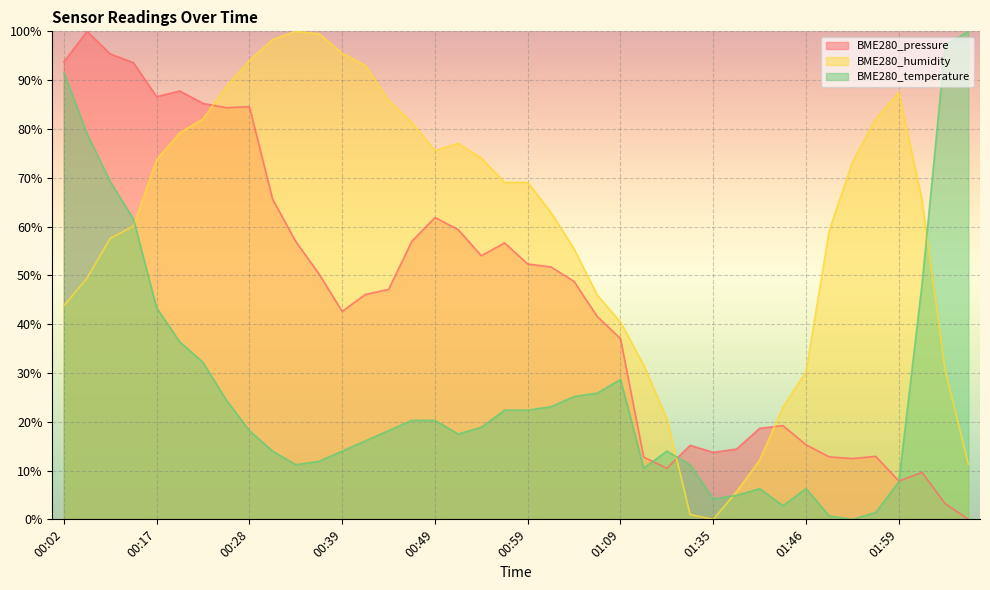

What is the approximate value of BME280_humidity at 00:02?

43.8